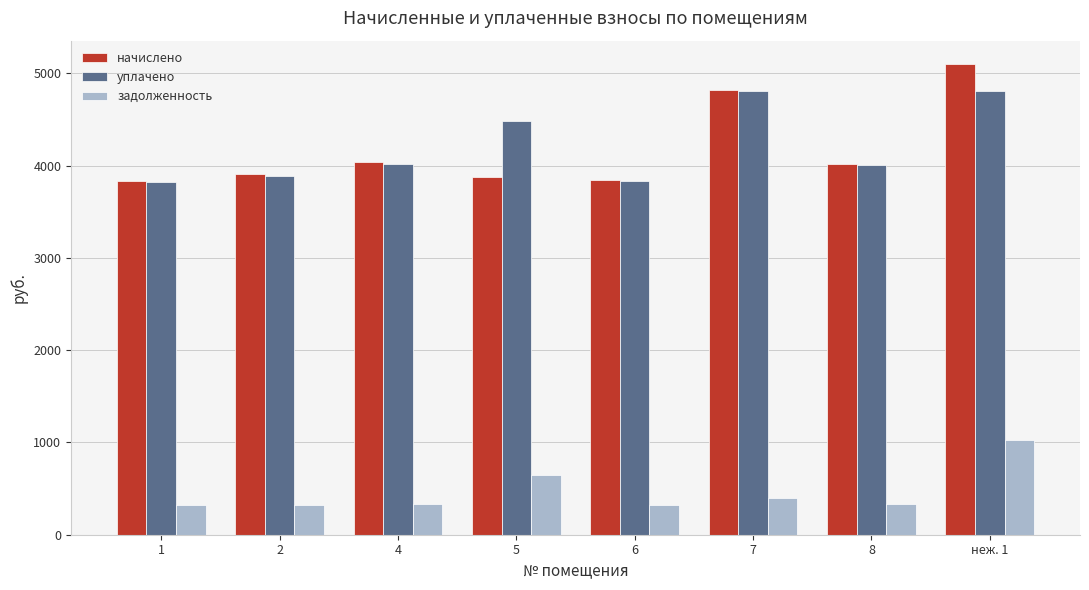

What is the sum of the начислено values at 4 and 7?

8856.0